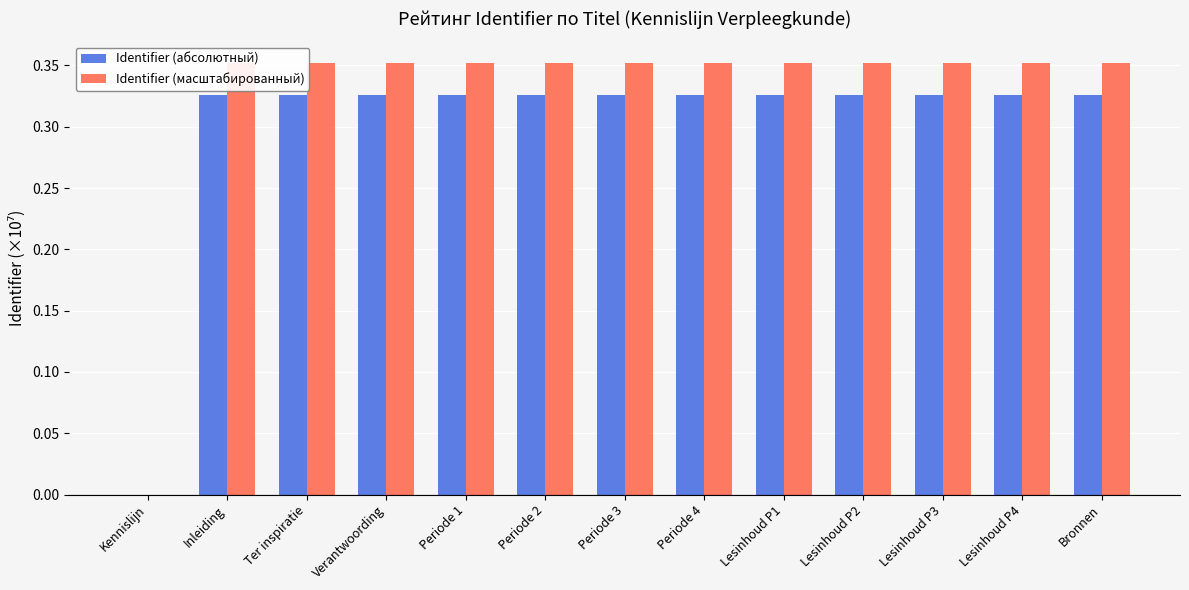

What is the total value across all series at Lesinhoud P3?

0.7